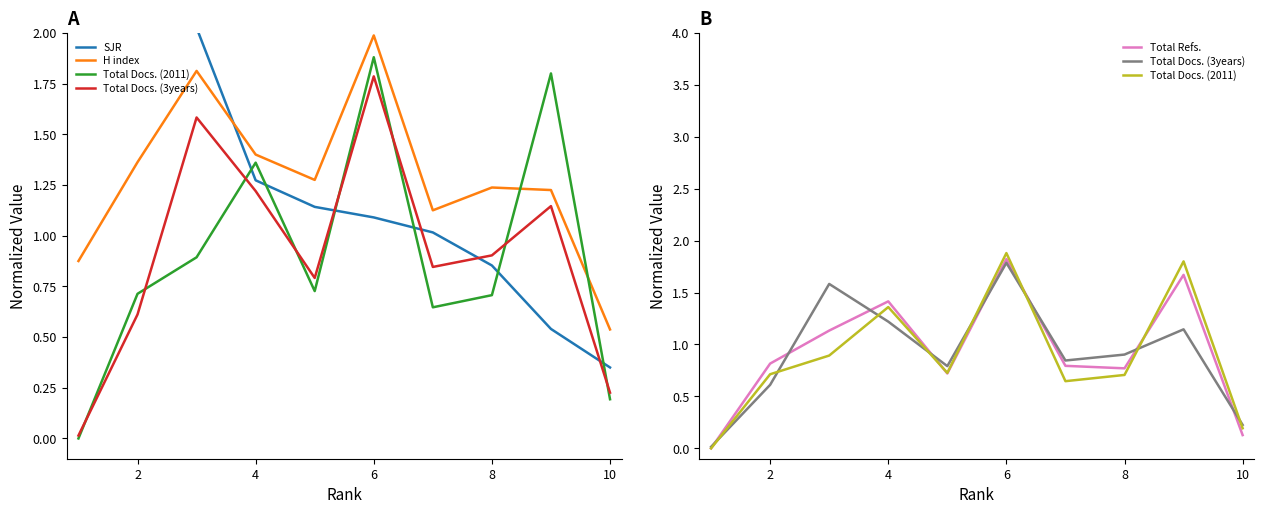

What is the label of the 9th point from the right?

2